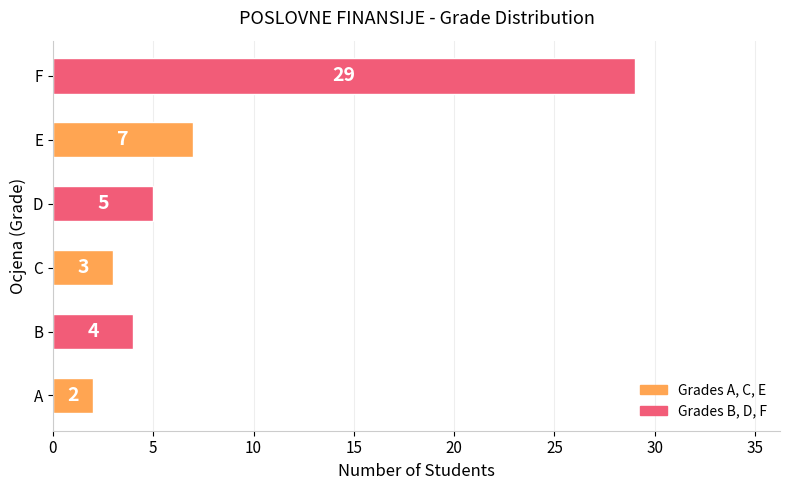

The value at C is 1. True or false?

False